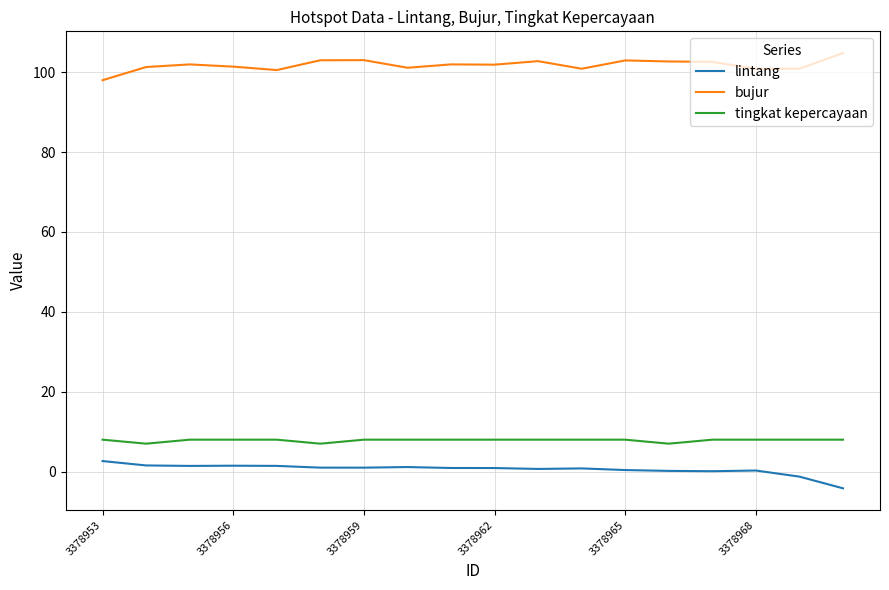

What is the minimum value shown in the chart?

-4.2